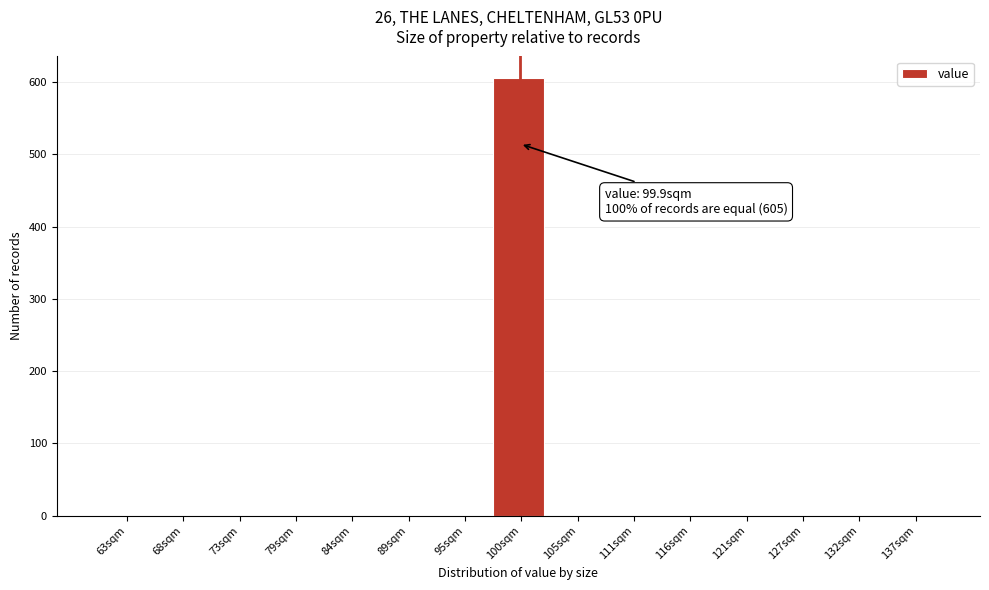

Over which range of the x-axis is the bar tallest?

97 to 103